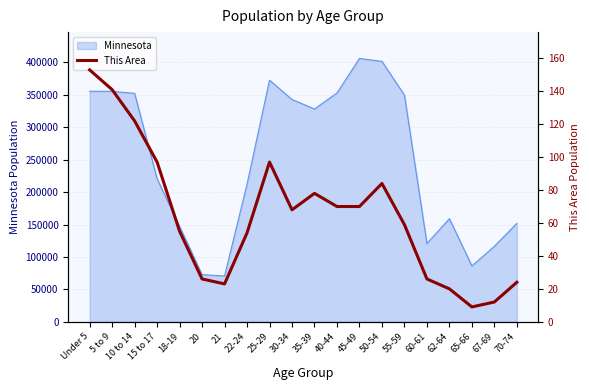

What is the label of the 5th point from the right?

60-61